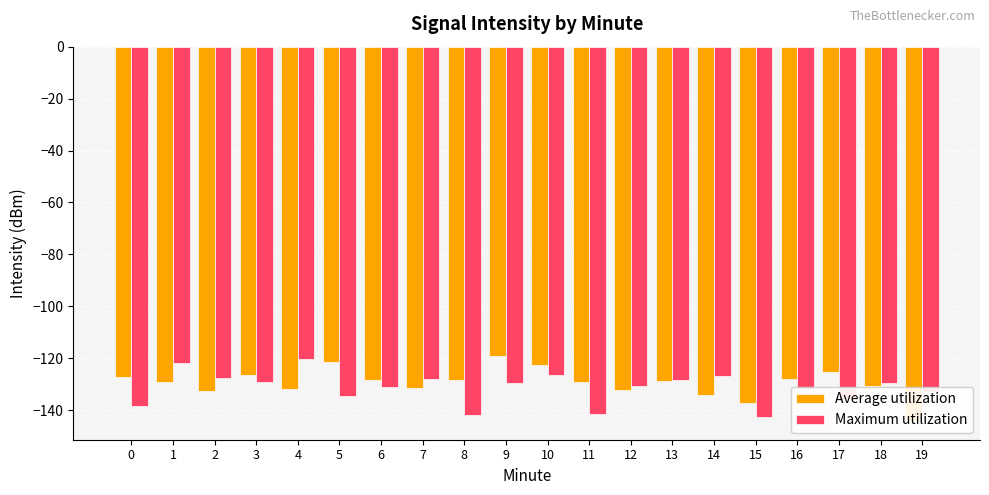

Reading right to left, what are all the values shown in this chart?

Average utilization: 19=-144.2	18=-130.7	17=-125.5	16=-127.9	15=-137.1	14=-134.2	13=-128.8	12=-132.4	11=-129.1	10=-122.8	9=-119.0	8=-128.5	7=-131.4	6=-128.2	5=-121.2	4=-131.7	3=-126.3	2=-132.5	1=-129.0	0=-127.3
Maximum utilization: 19=-133.1	18=-129.6	17=-135.7	16=-131.8	15=-142.5	14=-127.0	13=-128.3	12=-130.9	11=-141.5	10=-126.3	9=-129.5	8=-142.0	7=-128.1	6=-131.2	5=-134.6	4=-120.4	3=-129.0	2=-127.8	1=-121.7	0=-138.6